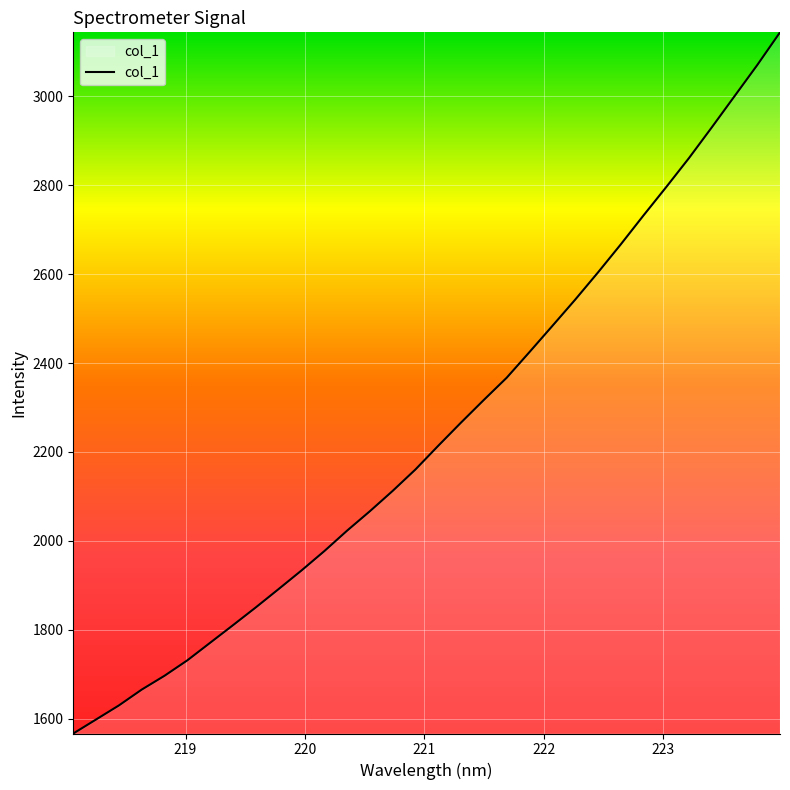

What is the greatest value displayed?

3144.2